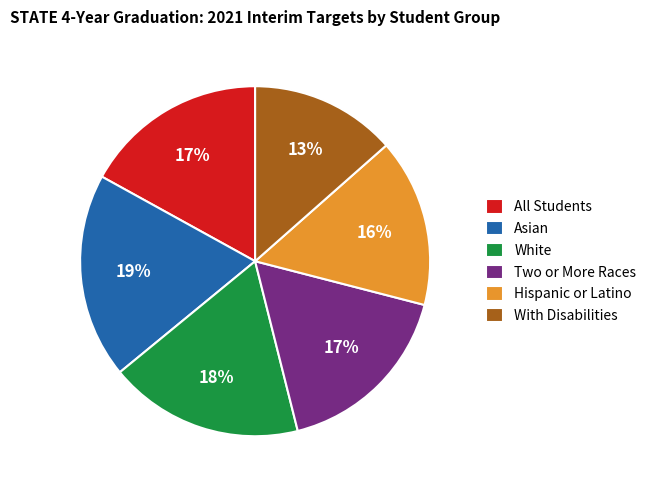

Is there a majority slice in this chart?

No